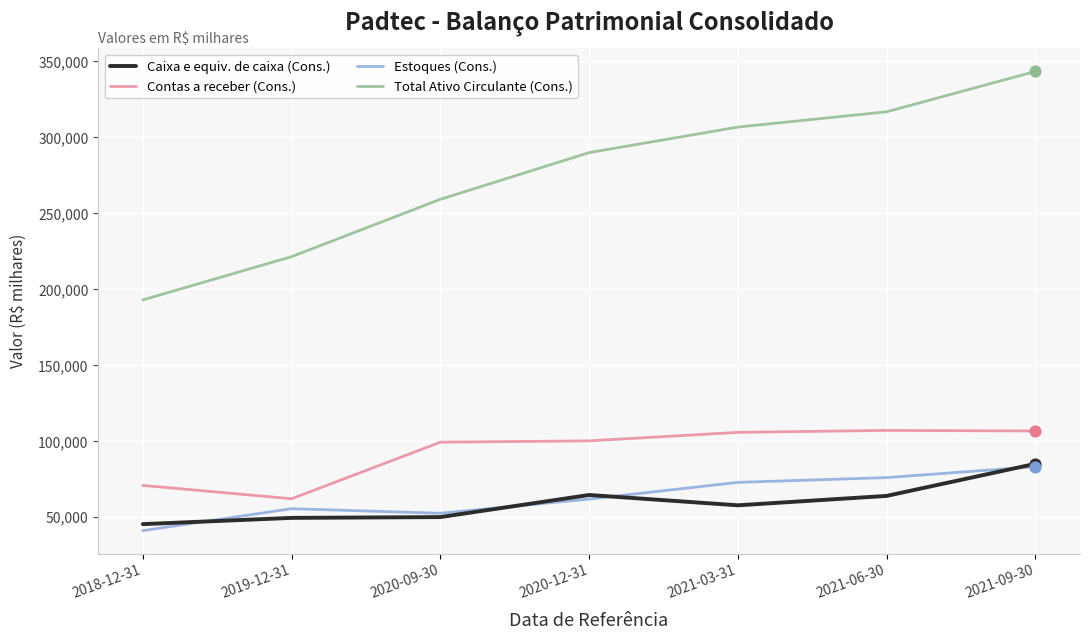

Which series has the largest total across all categories?

Total Ativo Circulante (Cons.)